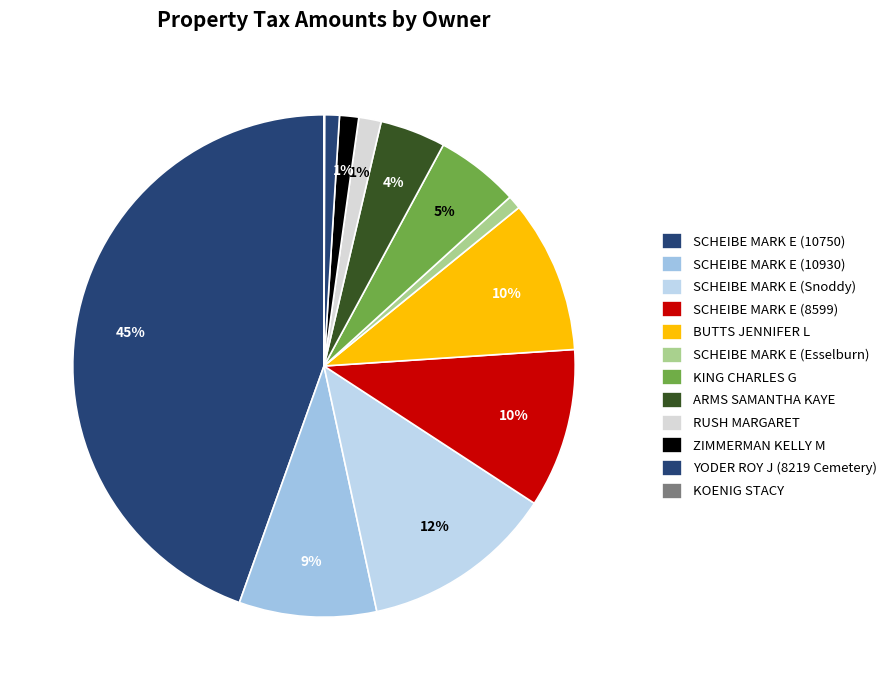

Which has a higher value, SCHEIBE MARK E (Esselburn) or KOENIG STACY?

SCHEIBE MARK E (Esselburn)